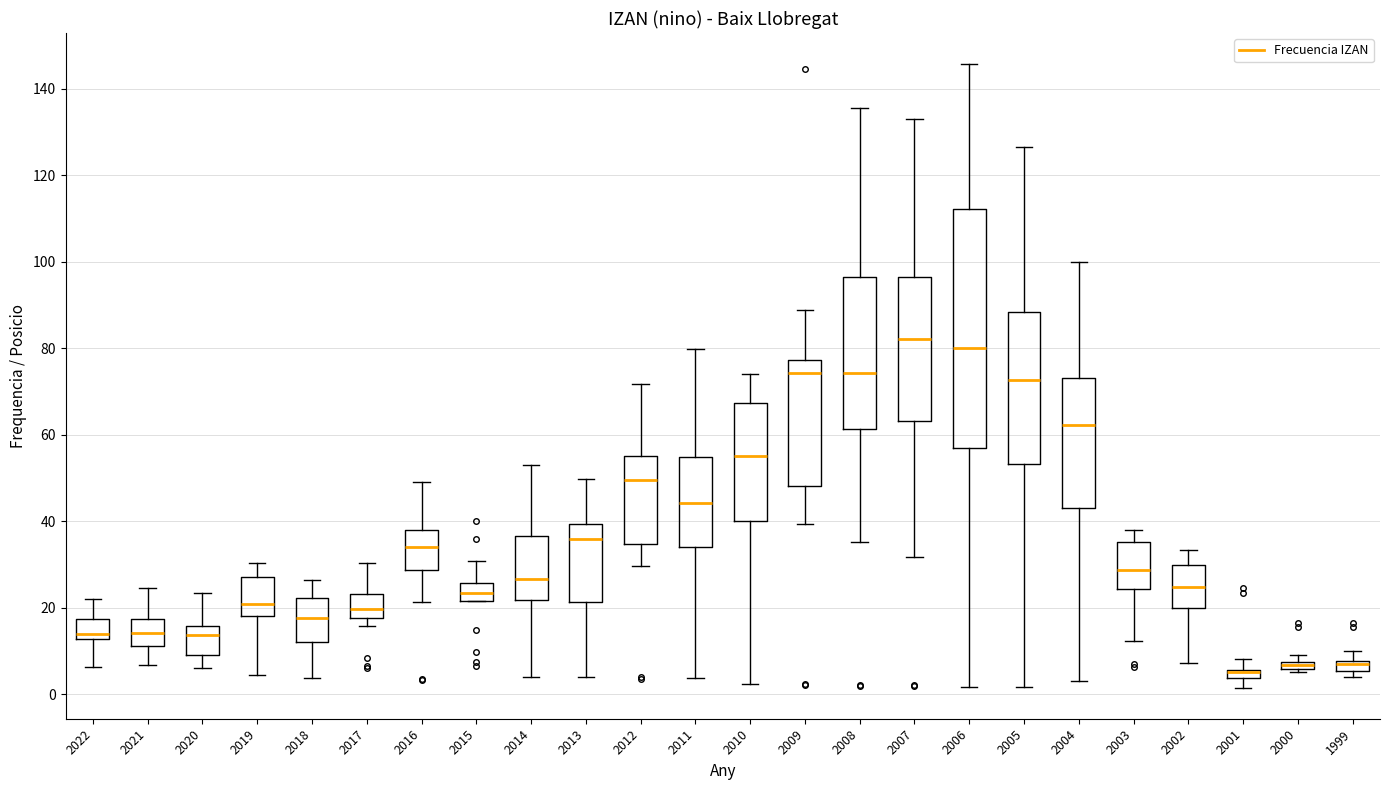

Which box is the tallest, from its lower edge to its upper edge?

2006